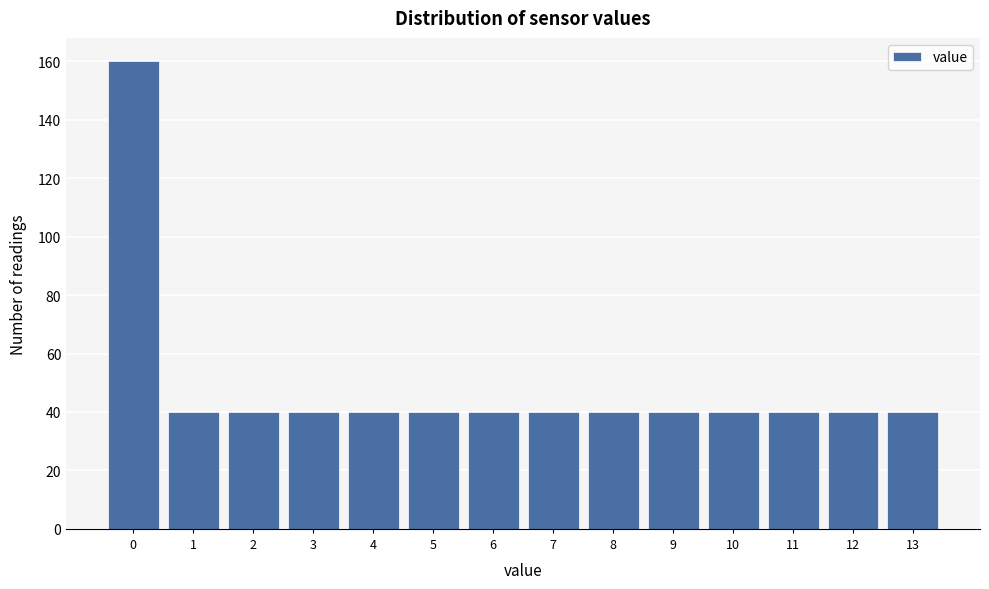

Reading left to right, extract all data points from this chart.

0=160	1=40	2=40	3=40	4=40	5=40	6=40	7=40	8=40	9=40	10=40	11=40	12=40	13=40